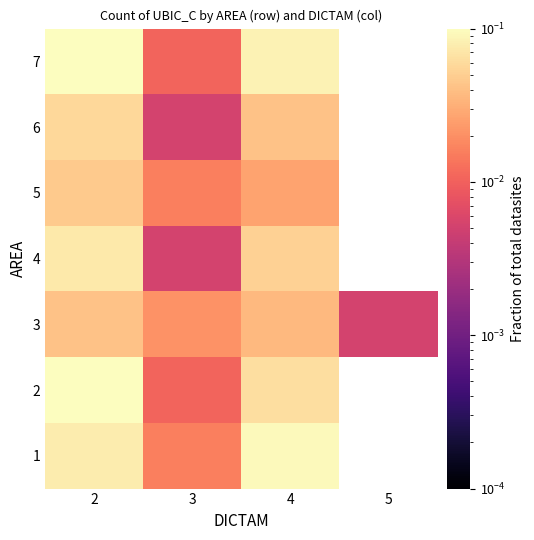

How many positive values does the 7 series have?

3